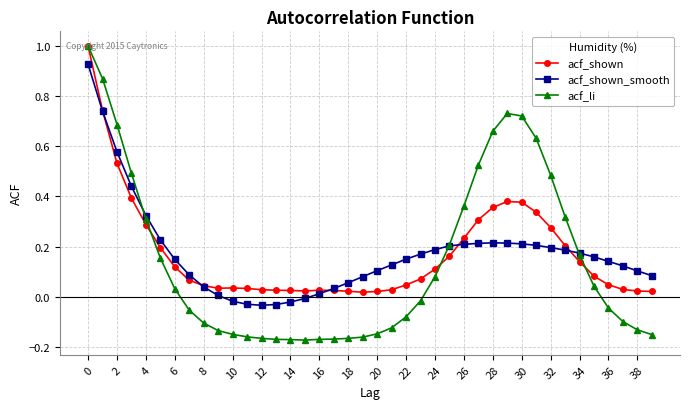

Which series has the widest spread of values?

acf_li